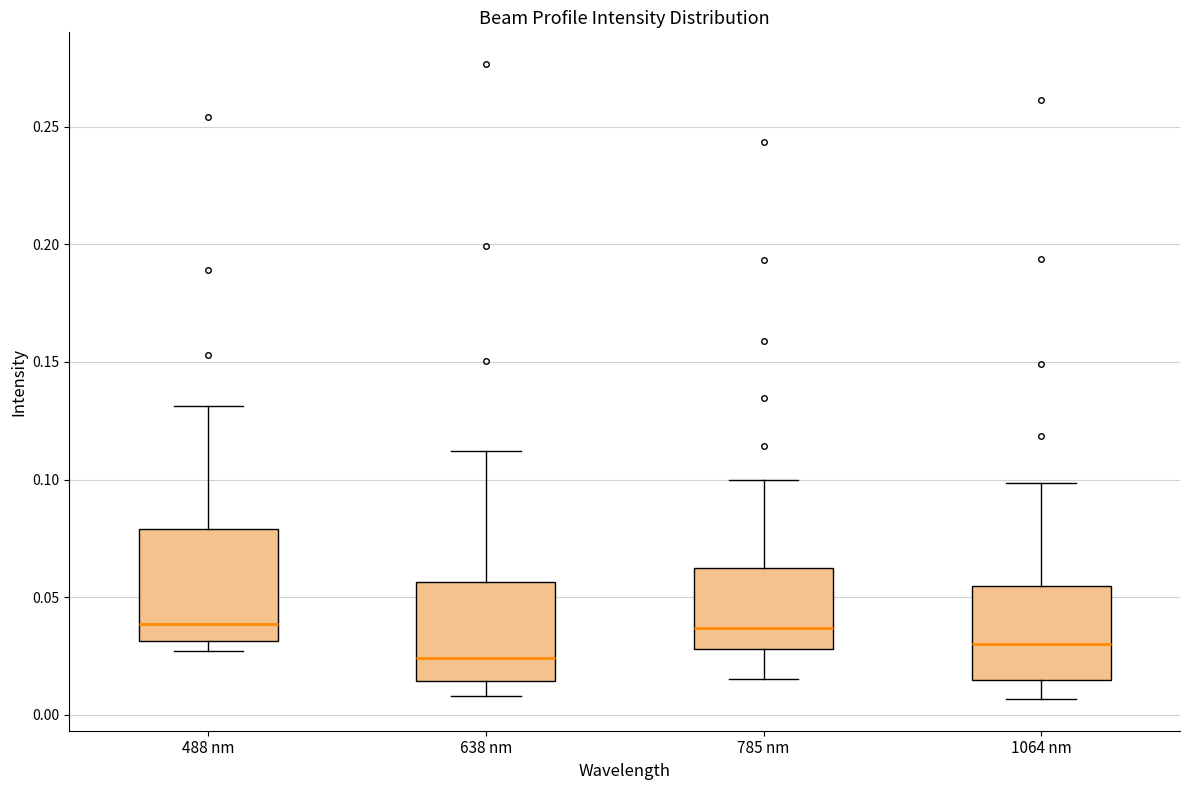

Reading left to right, read every box against the y-axis: the position of its median line, the range the box covers, and the ends of its whiskers. The values are not printed on the chart, so give them approximately, as read against the axis.

488 nm: median 0.040, box 0.030 to 0.080, whiskers 0.025 to 0.130
638 nm: median 0.025, box 0.015 to 0.055, whiskers 0.010 to 0.110
785 nm: median 0.035, box 0.030 to 0.060, whiskers 0.015 to 0.100
1064 nm: median 0.030, box 0.015 to 0.055, whiskers 0.005 to 0.100